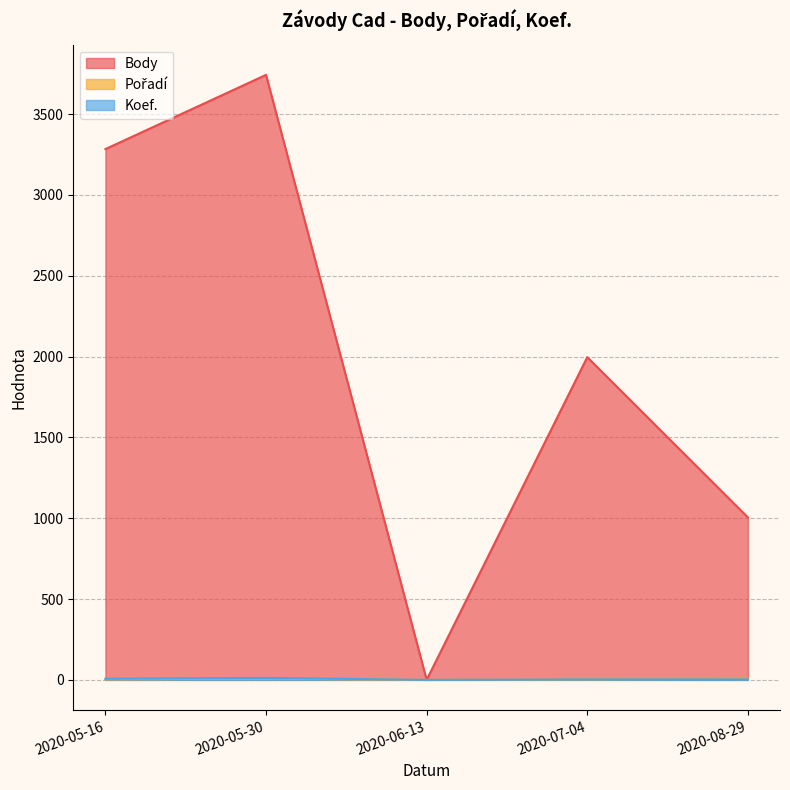

Between 2020-08-29 and 2020-06-13, which is larger?

2020-08-29